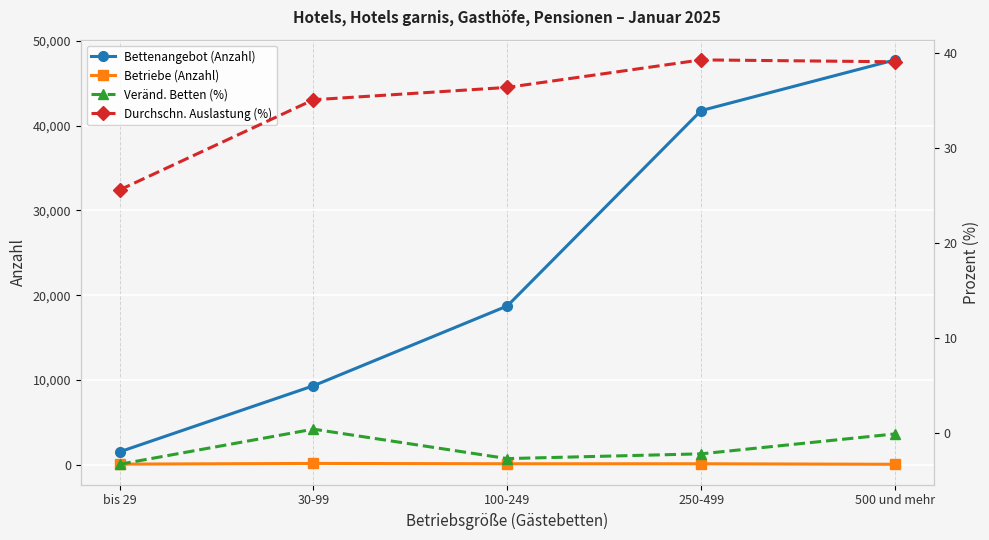

What is the sum of the Bettenangebot (Anzahl) values at 100-249 and 250-499?

60520